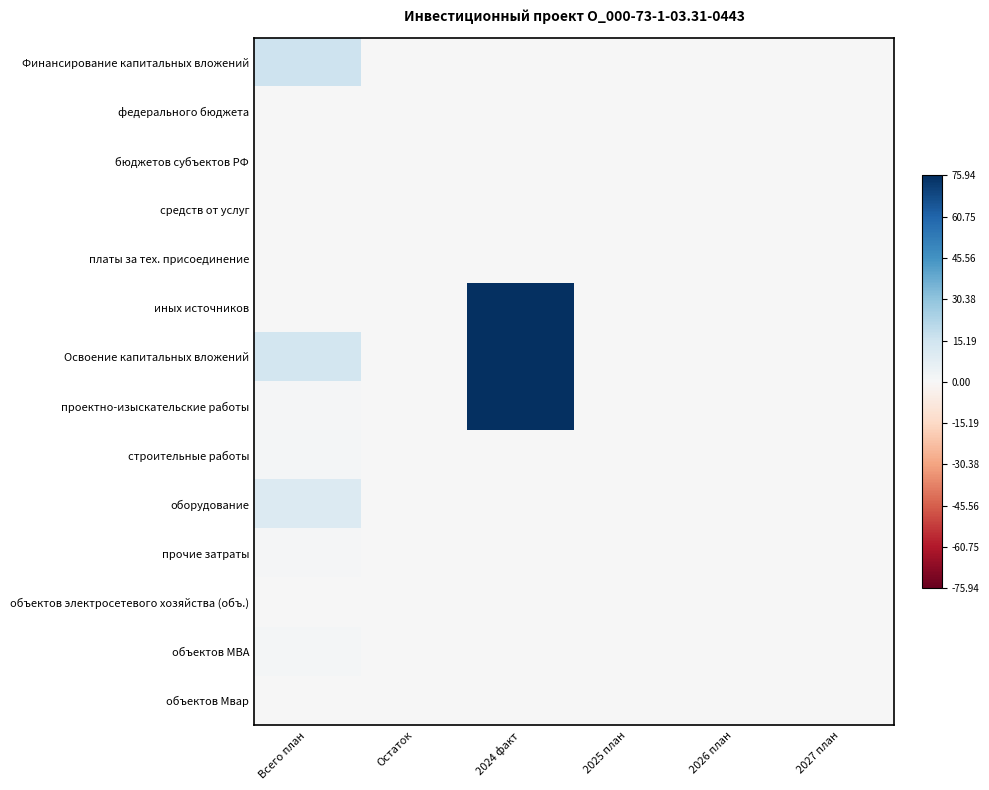

Reading right to left, transcribe all the data shown in this chart.

Финансирование капитальных вложений: 2027 план=0.0	2026 план=0.0	2025 план=0.0	2024 факт=0.0	Остаток=0.0	Всего план=0.2
федерального бюджета: 2027 план=0.0	2026 план=0.0	2025 план=0.0	2024 факт=0.0	Остаток=0.0	Всего план=0.0
бюджетов субъектов РФ: 2027 план=0.0	2026 план=0.0	2025 план=0.0	2024 факт=0.0	Остаток=0.0	Всего план=0.0
средств от услуг: 2027 план=0.0	2026 план=0.0	2025 план=0.0	2024 факт=0.0	Остаток=0.0	Всего план=0.0
платы за тех. присоединение: 2027 план=0.0	2026 план=0.0	2025 план=0.0	2024 факт=0.0	Остаток=0.0	Всего план=0.0
иных источников: 2027 план=0.0	2026 план=0.0	2025 план=0.0	2024 факт=1.0	Остаток=0.0	Всего план=0.0
Освоение капитальных вложений: 2027 план=0.0	2026 план=0.0	2025 план=0.0	2024 факт=1.0	Остаток=0.0	Всего план=0.2
проектно-изыскательские работы: 2027 план=0.0	2026 план=0.0	2025 план=0.0	2024 факт=1.0	Остаток=0.0	Всего план=0.0
строительные работы: 2027 план=0.0	2026 план=0.0	2025 план=0.0	2024 факт=0.0	Остаток=0.0	Всего план=0.0
оборудование: 2027 план=0.0	2026 план=0.0	2025 план=0.0	2024 факт=0.0	Остаток=0.0	Всего план=0.1
прочие затраты: 2027 план=0.0	2026 план=0.0	2025 план=0.0	2024 факт=0.0	Остаток=0.0	Всего план=0.0
объектов электросетевого хозяйства (объ.): 2027 план=0.0	2026 план=0.0	2025 план=0.0	2024 факт=0.0	Остаток=0.0	Всего план=0.0
объектов МВА: 2027 план=0.0	2026 план=0.0	2025 план=0.0	2024 факт=0.0	Остаток=0.0	Всего план=0.0
объектов Мвар: 2027 план=0.0	2026 план=0.0	2025 план=0.0	2024 факт=0.0	Остаток=0.0	Всего план=0.0